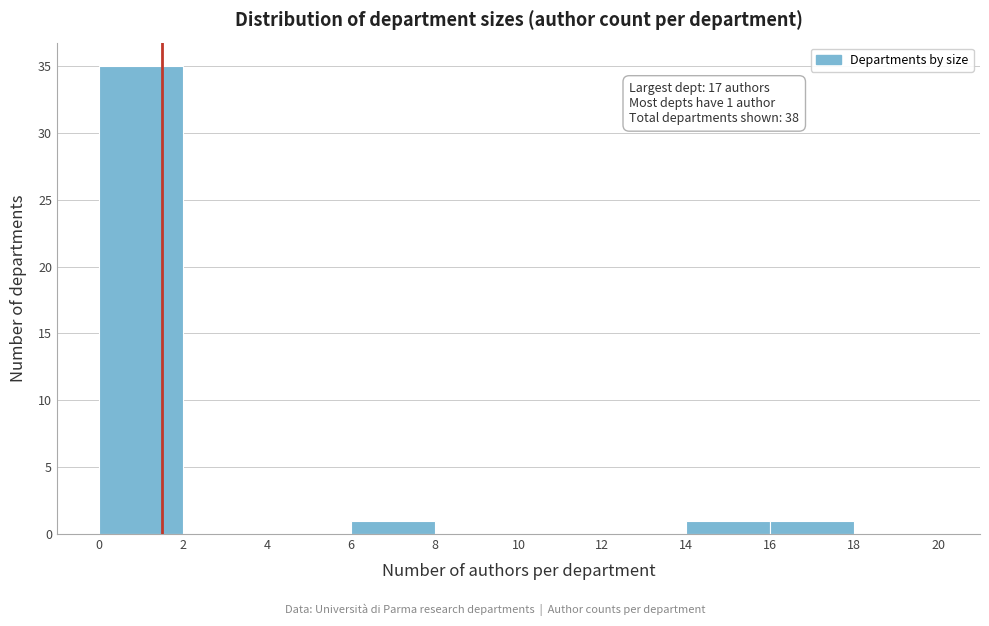

Over which range of the x-axis is the bar tallest?

0 to 2